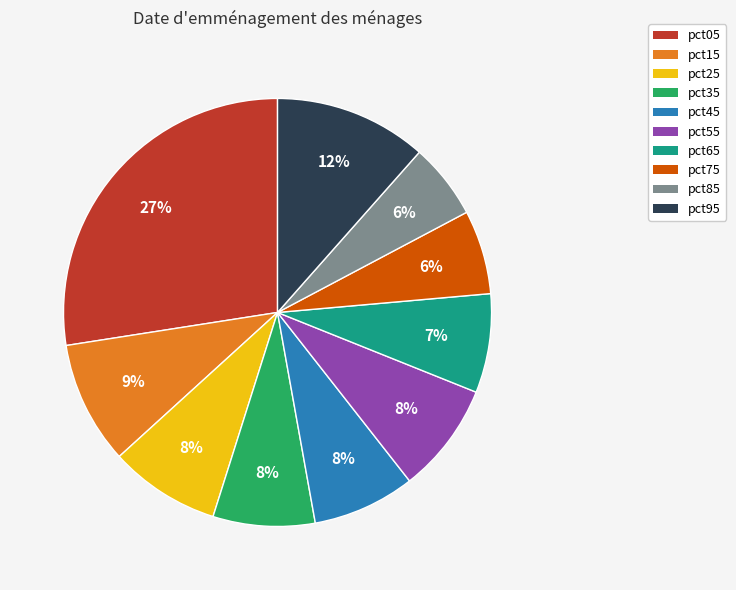

To the nearest percent, what is the combined percentage of pct65 and pct95?

19%